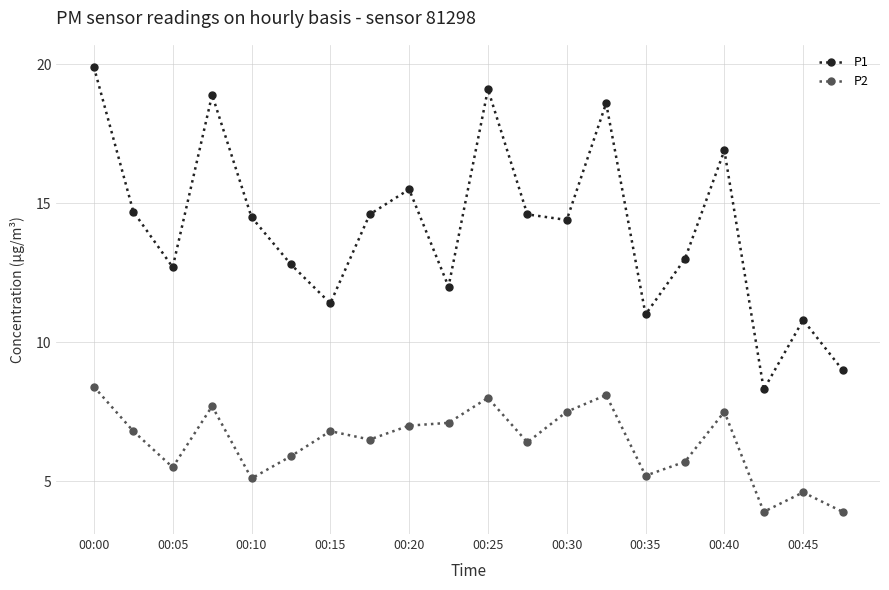

Rank the series by their maximum value, from lowest to highest.

P2, P1